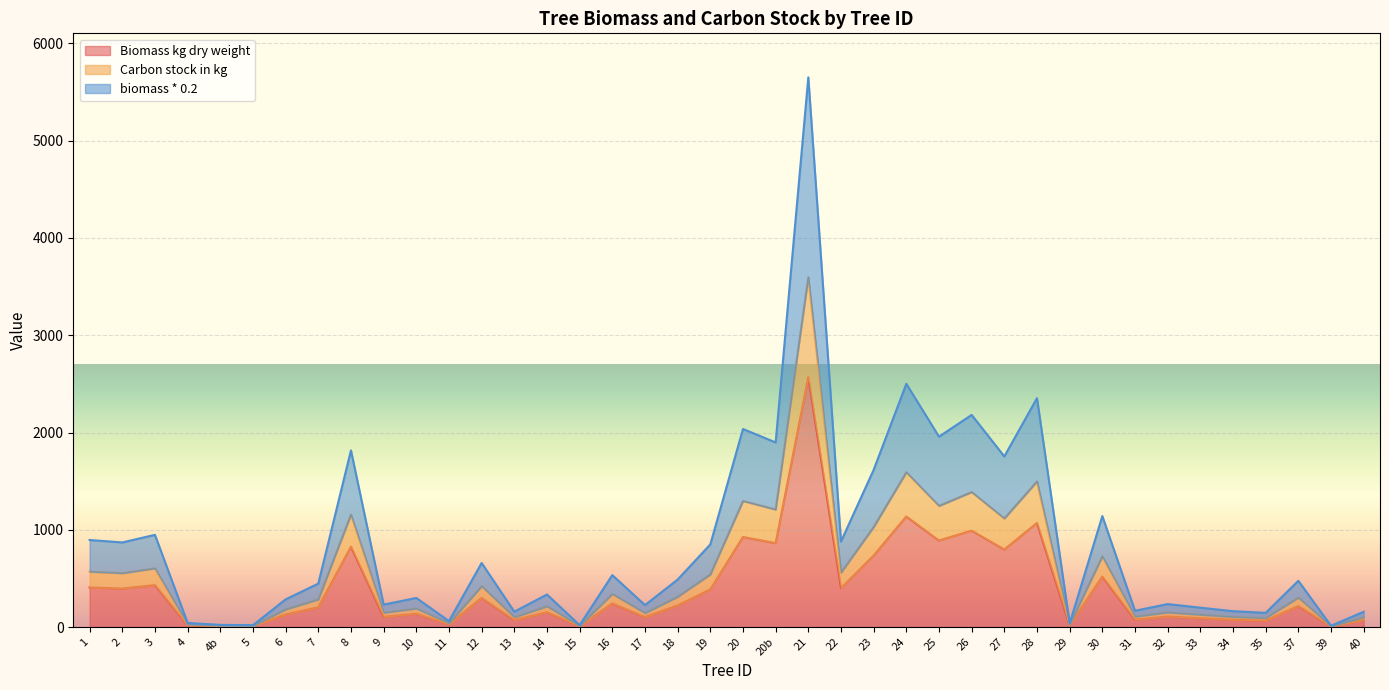

Rank the categories by biomass * 0.2 value from lowest to highest.

39, 5, 15, 4b, 29, 4, 11, 35, 40, 13, 34, 31, 33, 17, 9, 32, 6, 10, 14, 7, 37, 18, 16, 12, 19, 2, 22, 1, 3, 30, 23, 27, 8, 20b, 25, 20, 26, 28, 24, 21